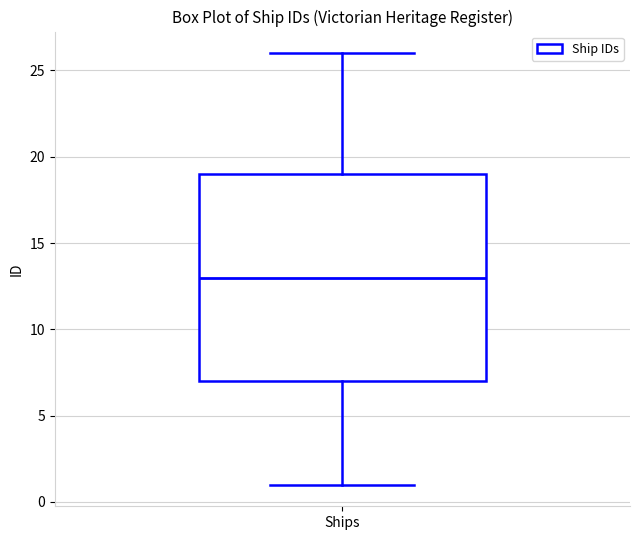

Transcribe this box plot: give where the median line is, the range the box spans, and where the two whiskers end, as read against the y-axis. The values are not printed on the chart, so give them approximately, as read against the axis.

median 13, box 7 to 19, whiskers 1 to 26